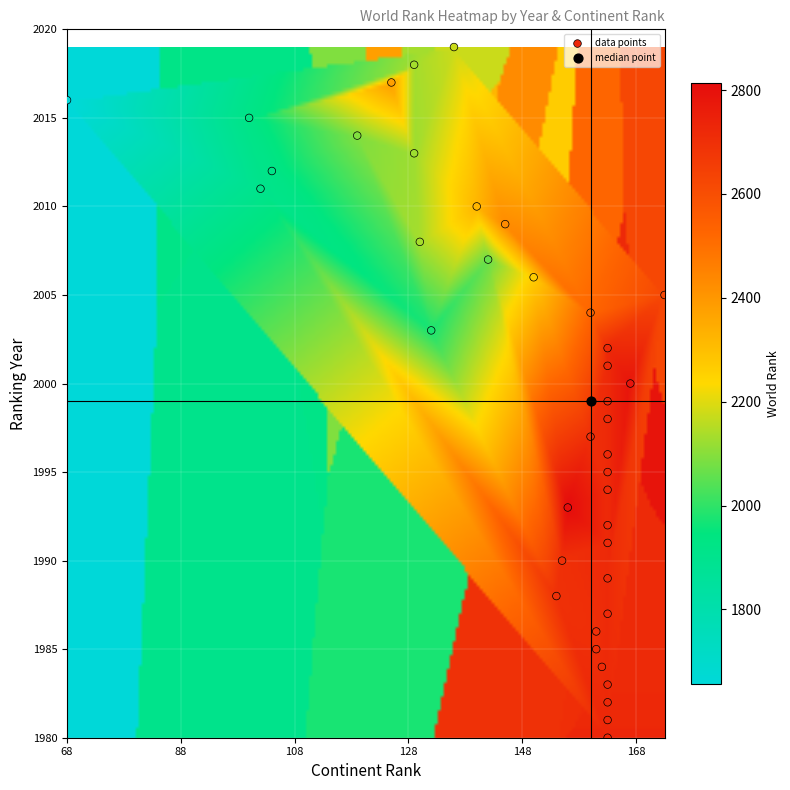

What are all the series names shown in the legend?

data points, median point